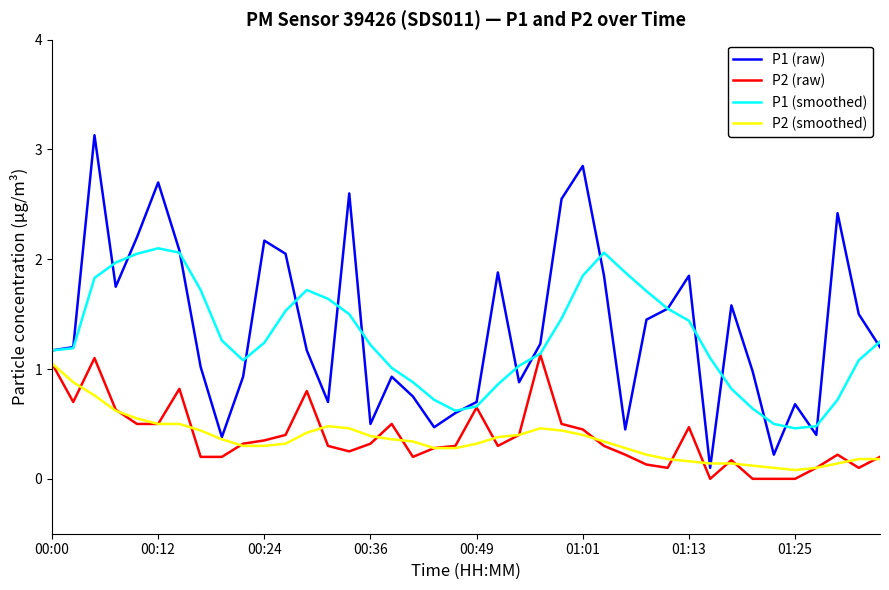

True or false: P1 (smoothed) has more than 0 interior local peaks.

True